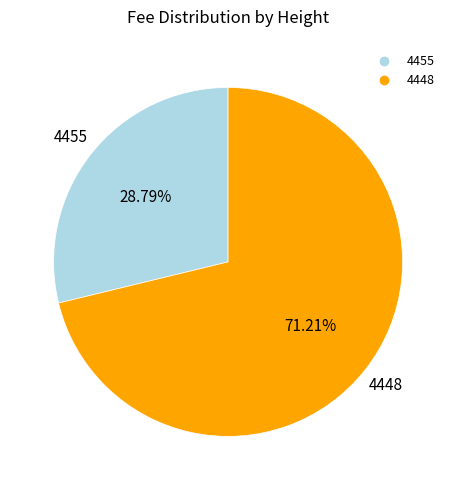

Is the sum of 4455 and 4448 greater than half?

Yes